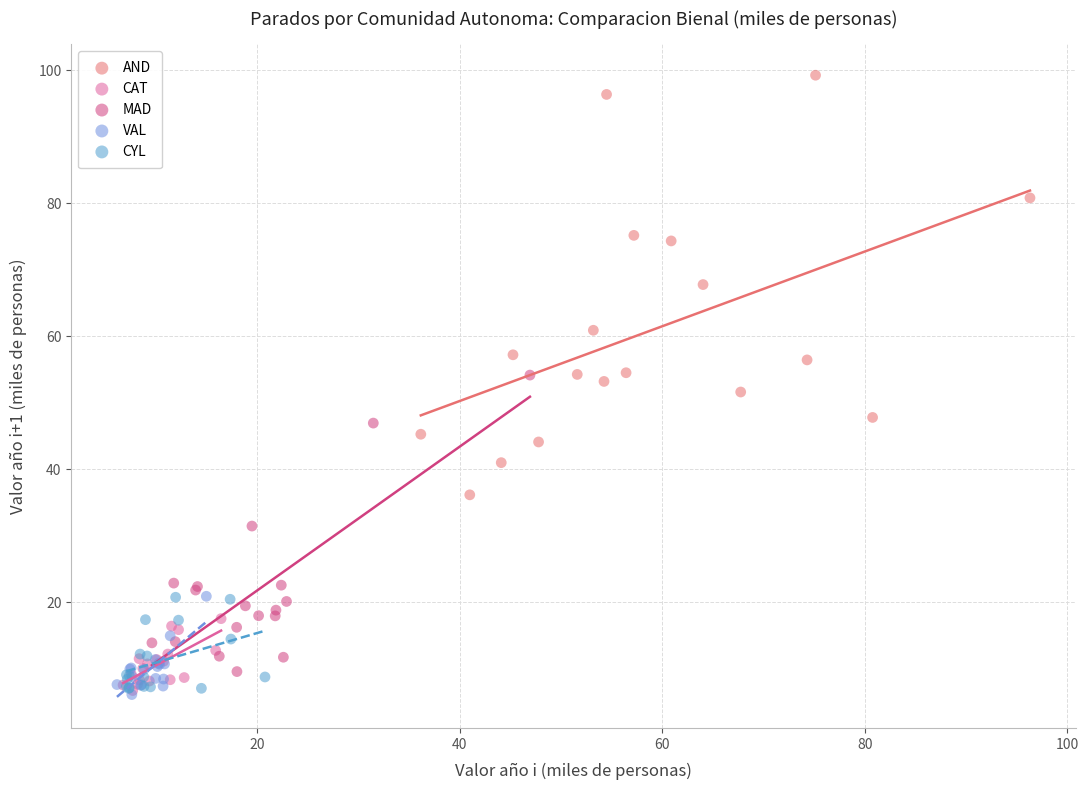

Which series has the widest spread of Y values?

AND